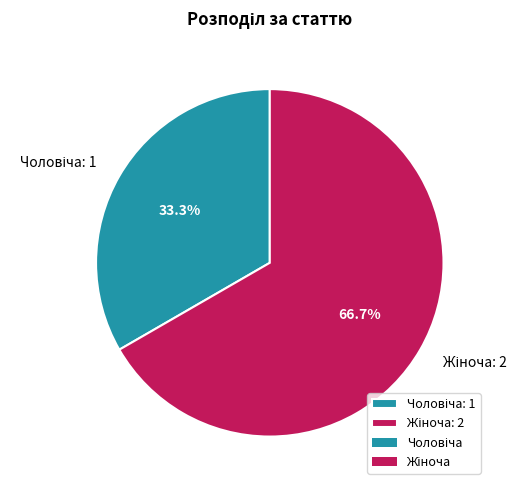

Does any single category account for the majority?

Yes